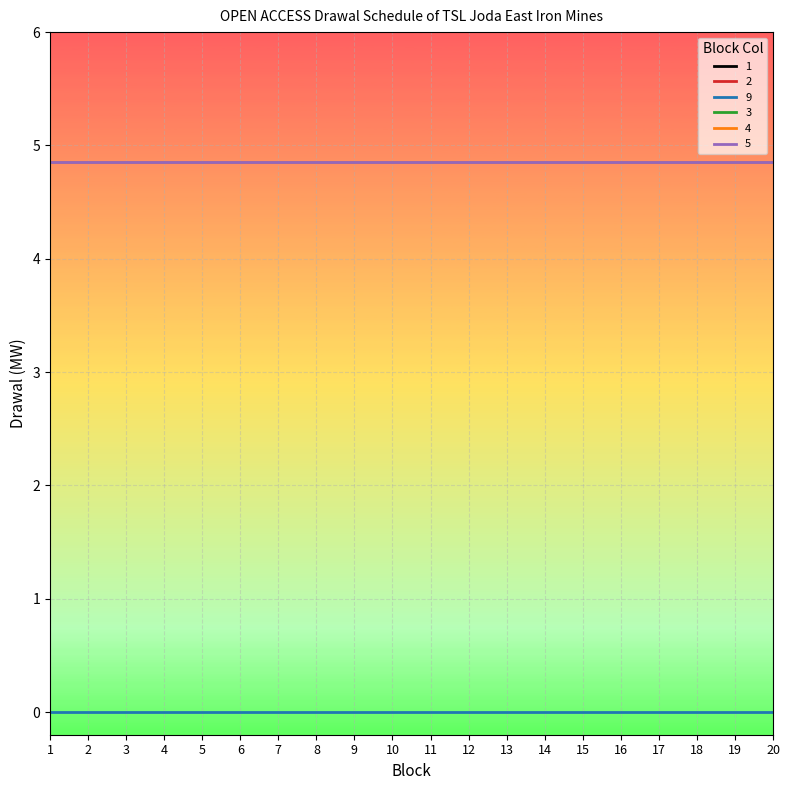

What is the difference between the highest and lowest values at 13?

4.8